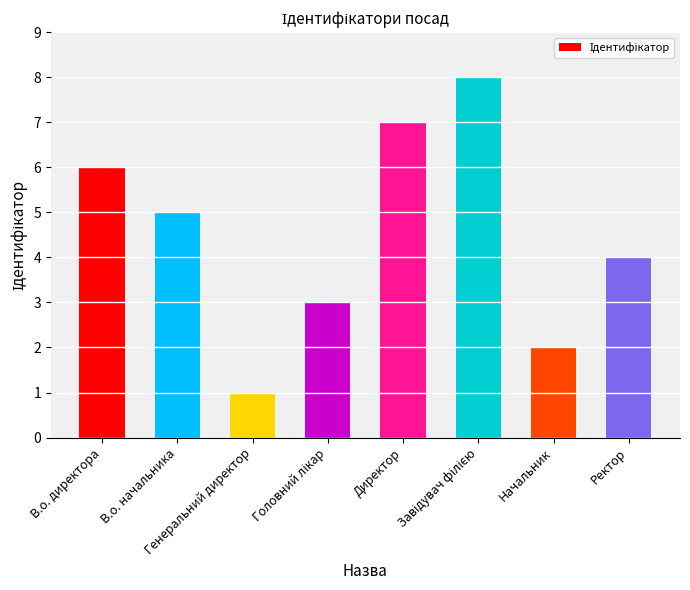

What is the difference between the maximum and second lowest values?

6